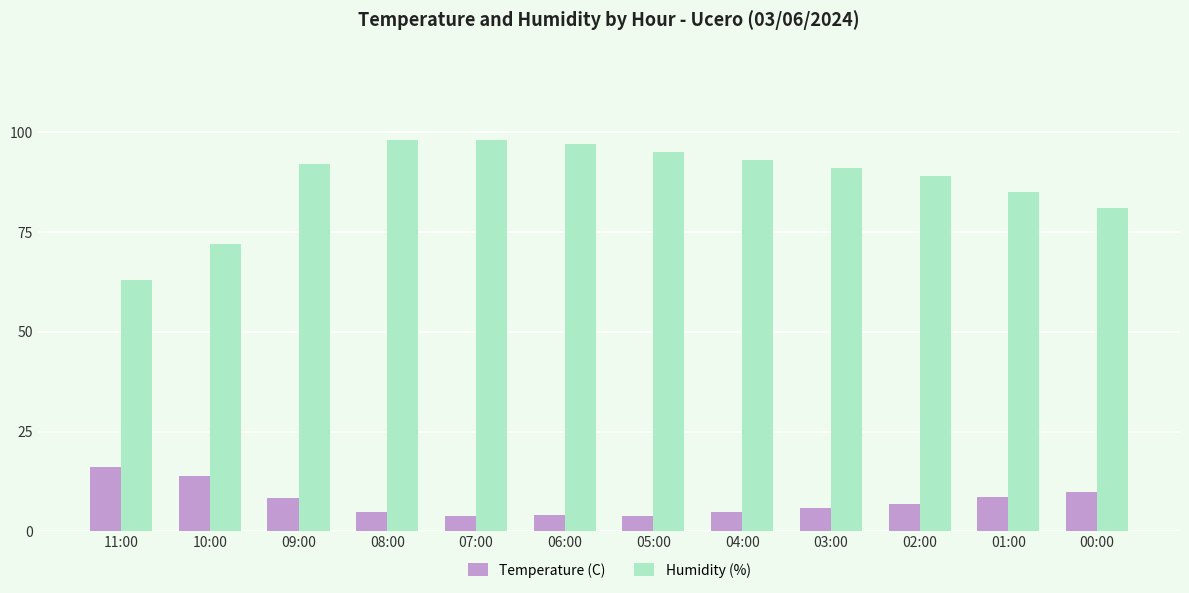

Where does the Temperature (C) series first go above 6?

11:00